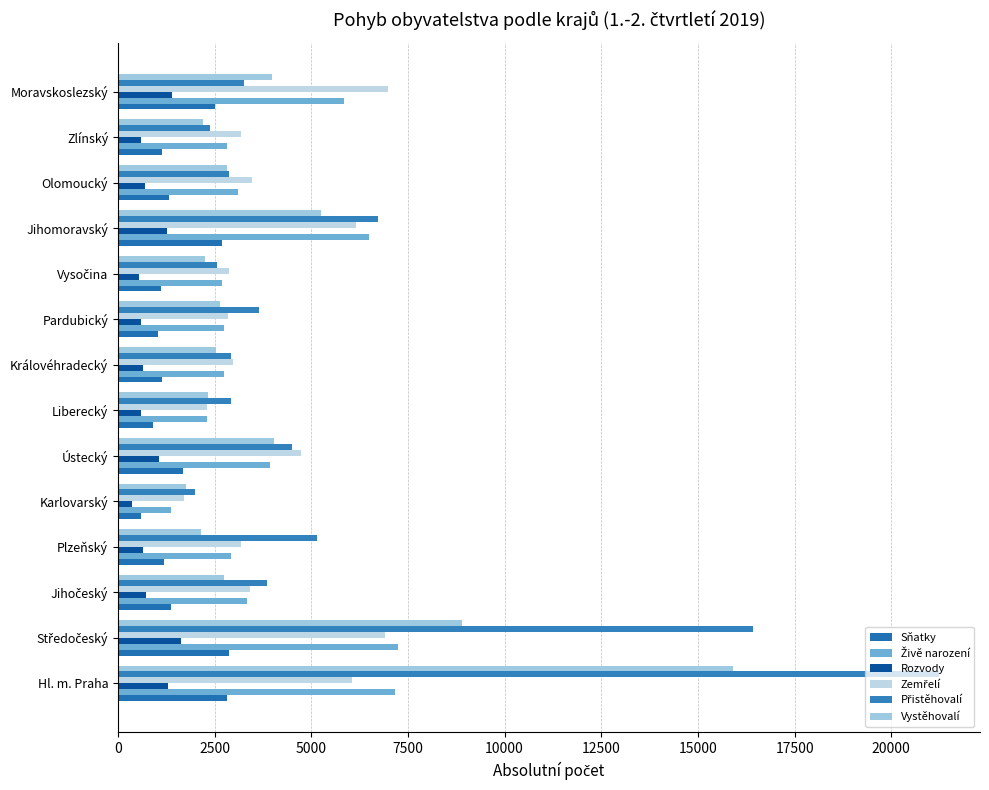

How many distinct data groups are displayed?

6